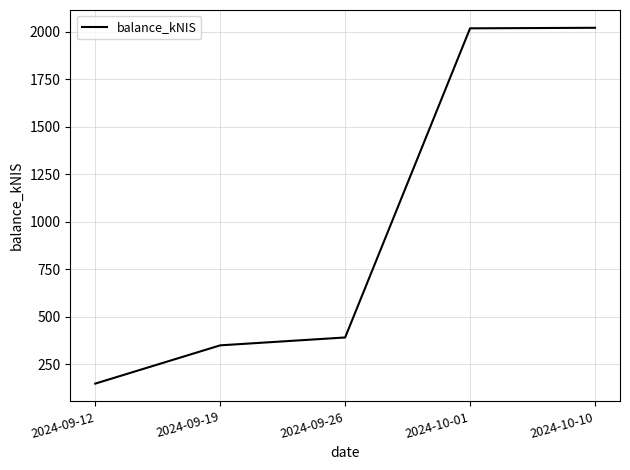

What is the ratio of the value at 2024-09-12 to the value at 2024-10-10?

0.1